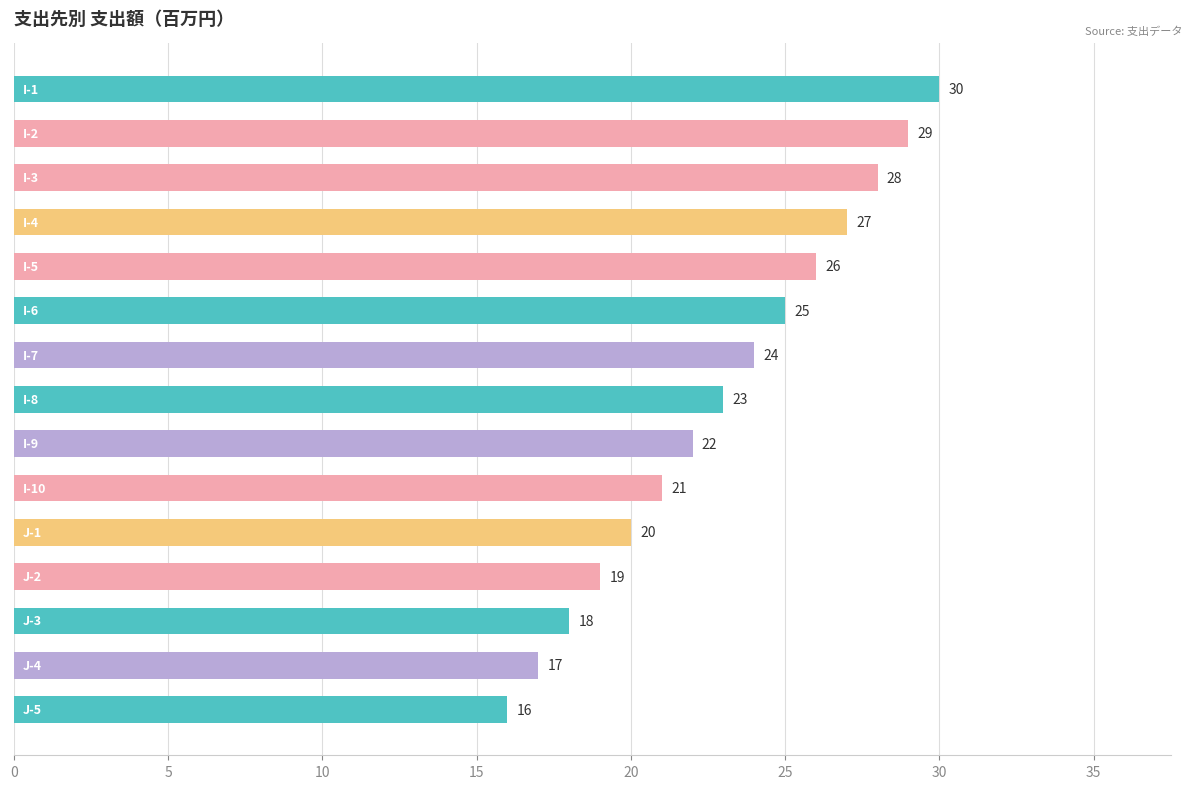

What is the difference between the second highest and minimum values?

13